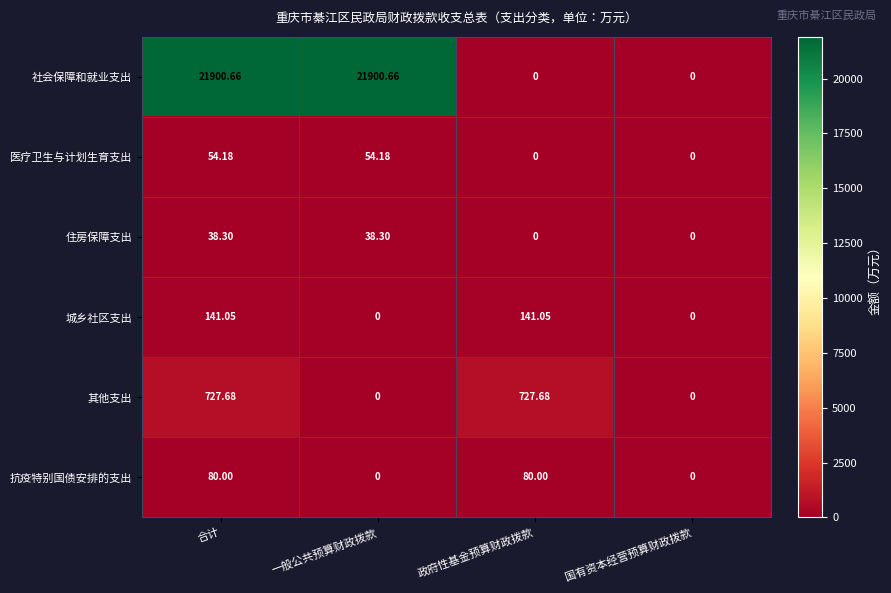

At which category is the sum across all series the highest?

合计